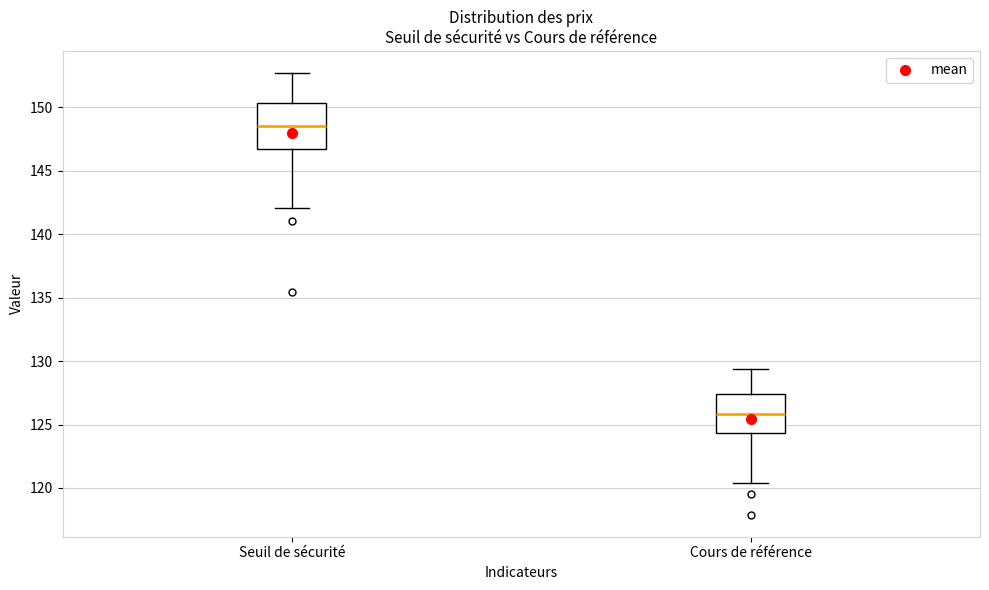

Reading left to right, transcribe this box plot: for each box, give where its median line is, the range the box spans, and where its two whiskers end, as read against the y-axis. The values are not printed on the chart, so give them approximately, as read against the axis.

Seuil de sécurité: median 148.5, box 146.5 to 150.5, whiskers 142.0 to 152.5
Cours de référence: median 126.0, box 124.5 to 127.5, whiskers 120.5 to 129.5